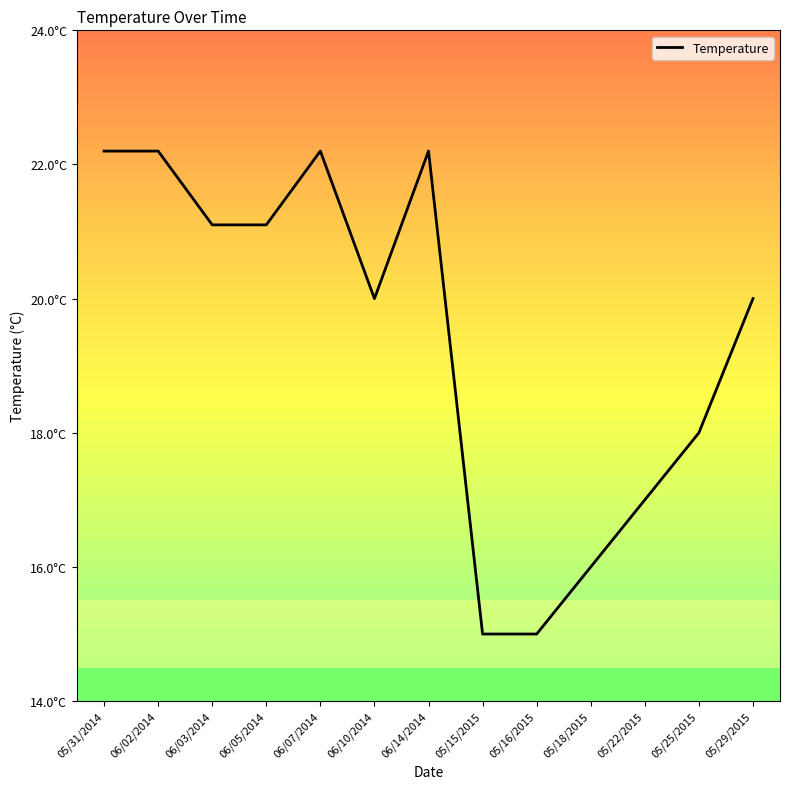

List the labels in order of value, smallest first.

05/15/2015, 05/16/2015, 05/18/2015, 05/22/2015, 05/25/2015, 06/10/2014, 05/29/2015, 06/03/2014, 06/05/2014, 05/31/2014, 06/02/2014, 06/07/2014, 06/14/2014